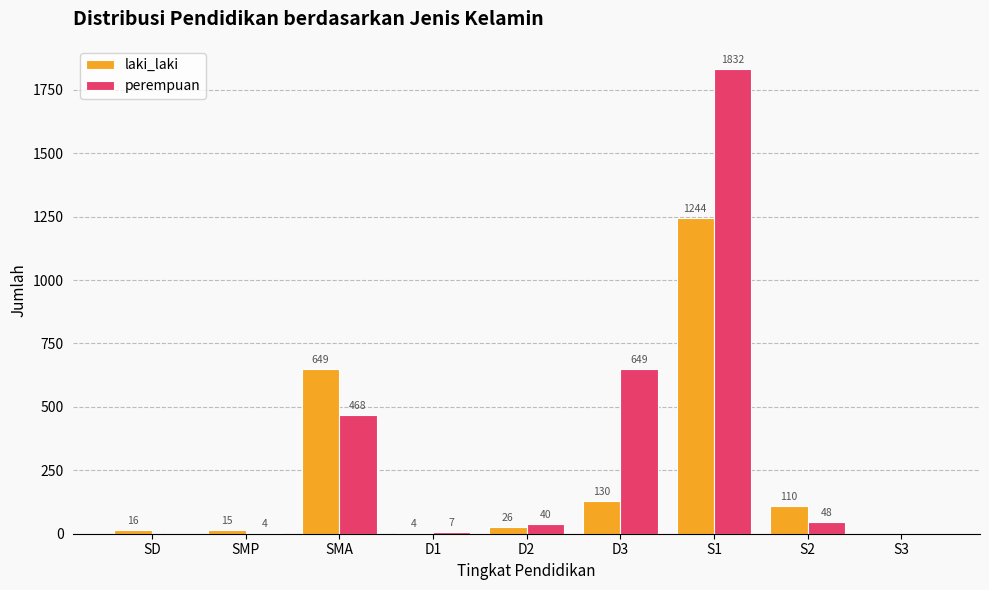

Between SMA and S2, which series saw the biggest shift?

laki_laki